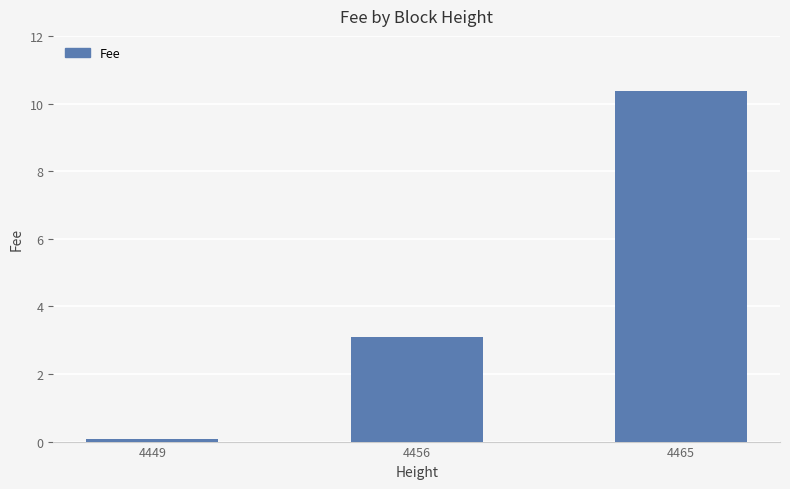

What is the maximum value shown in the chart?

10.4